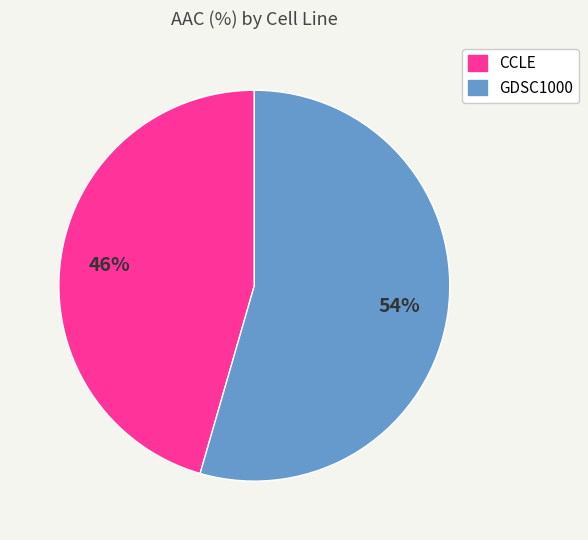

How many segments does this pie chart have?

2